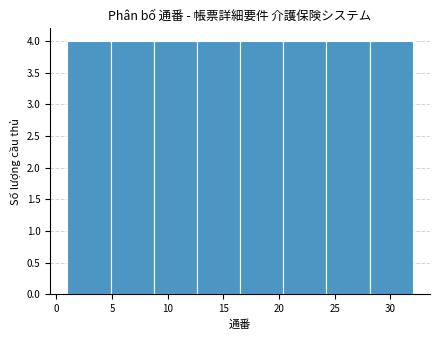

Reading left to right, transcribe this chart: for each bar, give the range it covers on the x-axis and its height. Neither the bar edges nor the heights are printed on the chart, so give them approximately, as read against the axes.

1.0 to 5.0: 4
5.0 to 9.0: 4
9.0 to 12.5: 4
12.5 to 16.5: 4
16.5 to 20.5: 4
20.5 to 24.5: 4
24.5 to 28.0: 4
28.0 to 32.0: 4